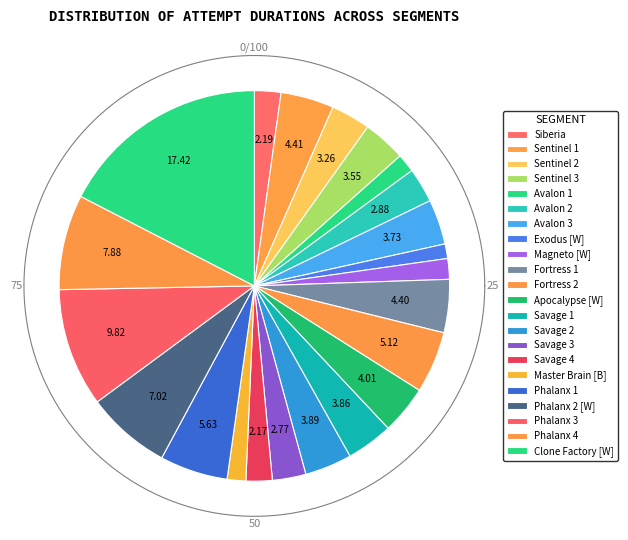

To the nearest percent, what is the average slice percentage?

5%